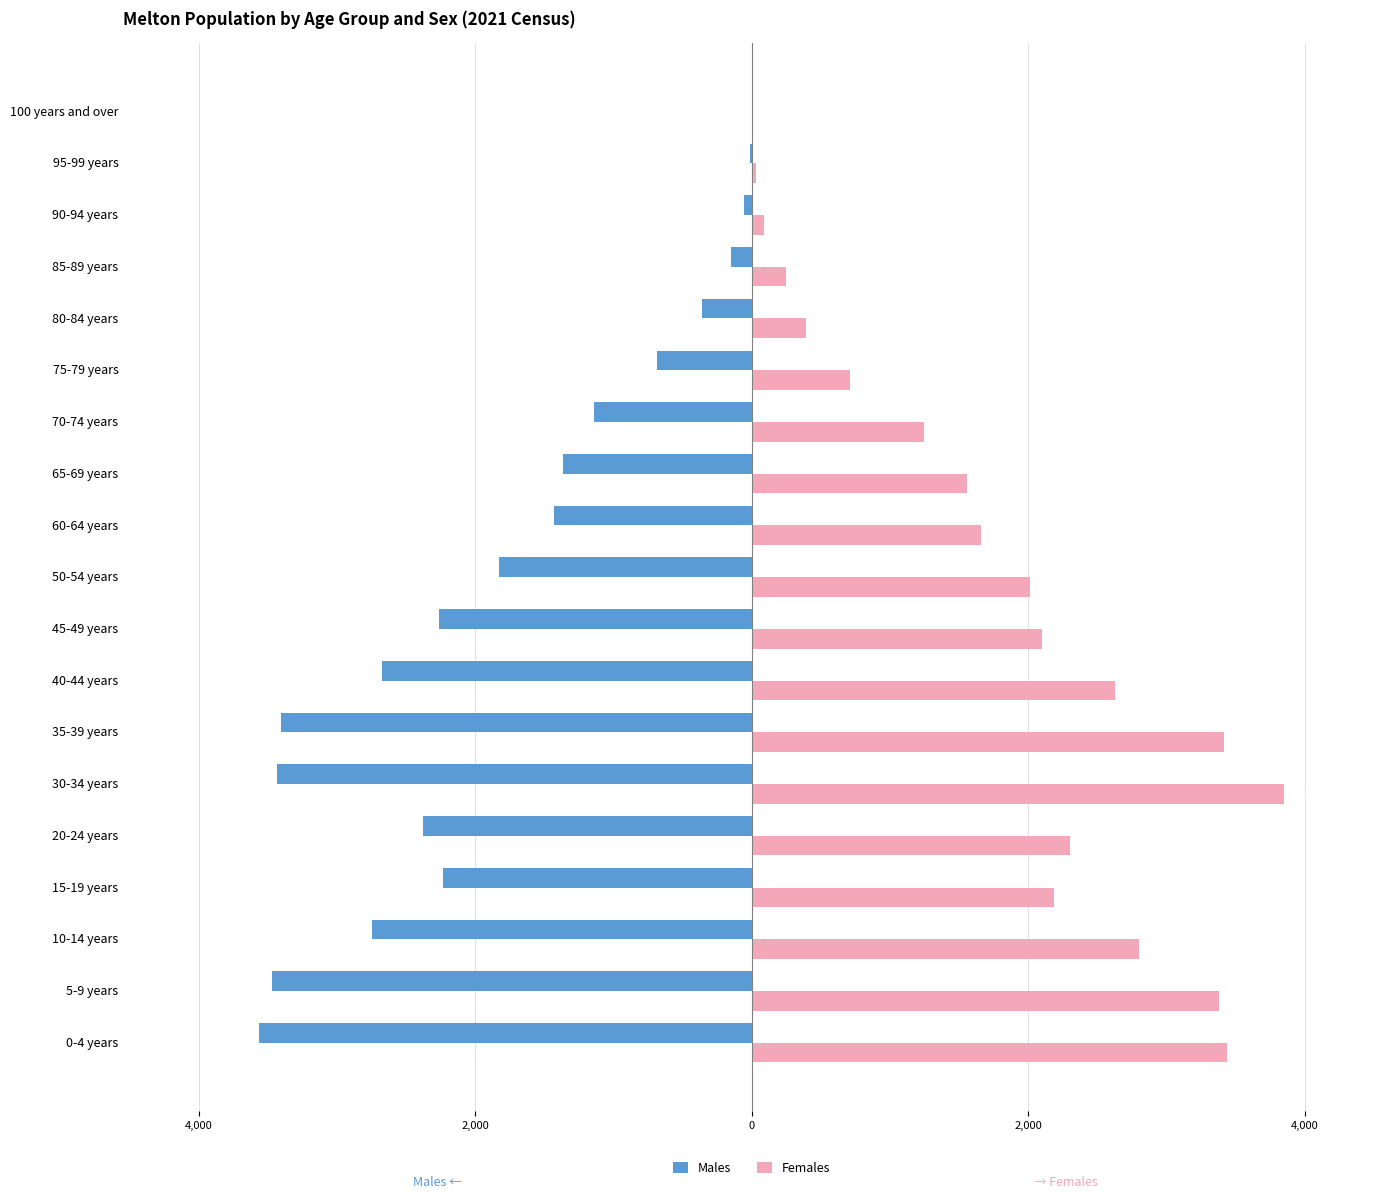

Which series has the largest range (max minus min)?

Females